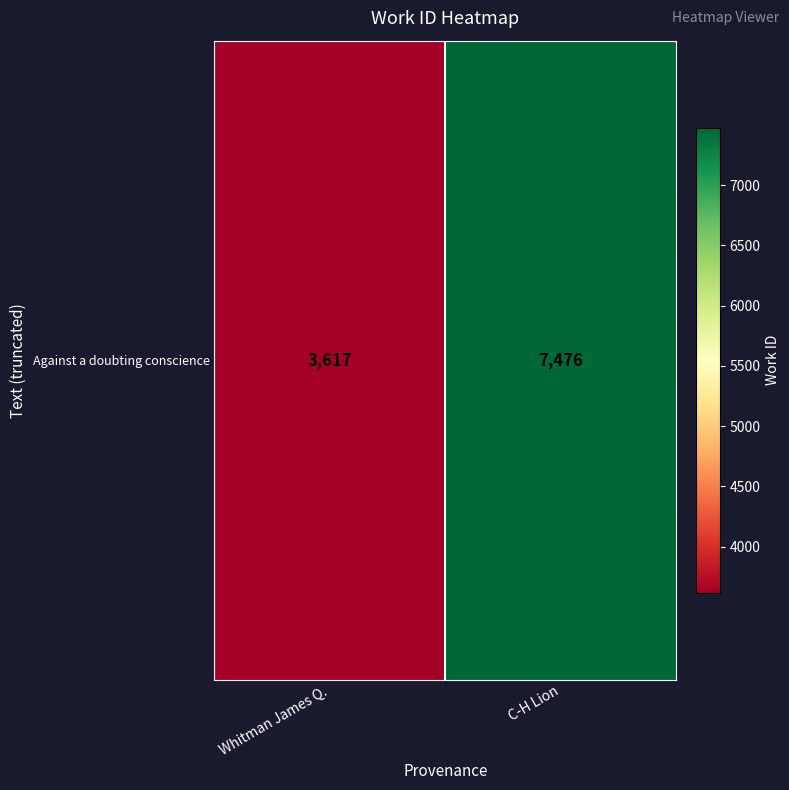

Between Whitman James Q. and C-H Lion, which is larger?

C-H Lion